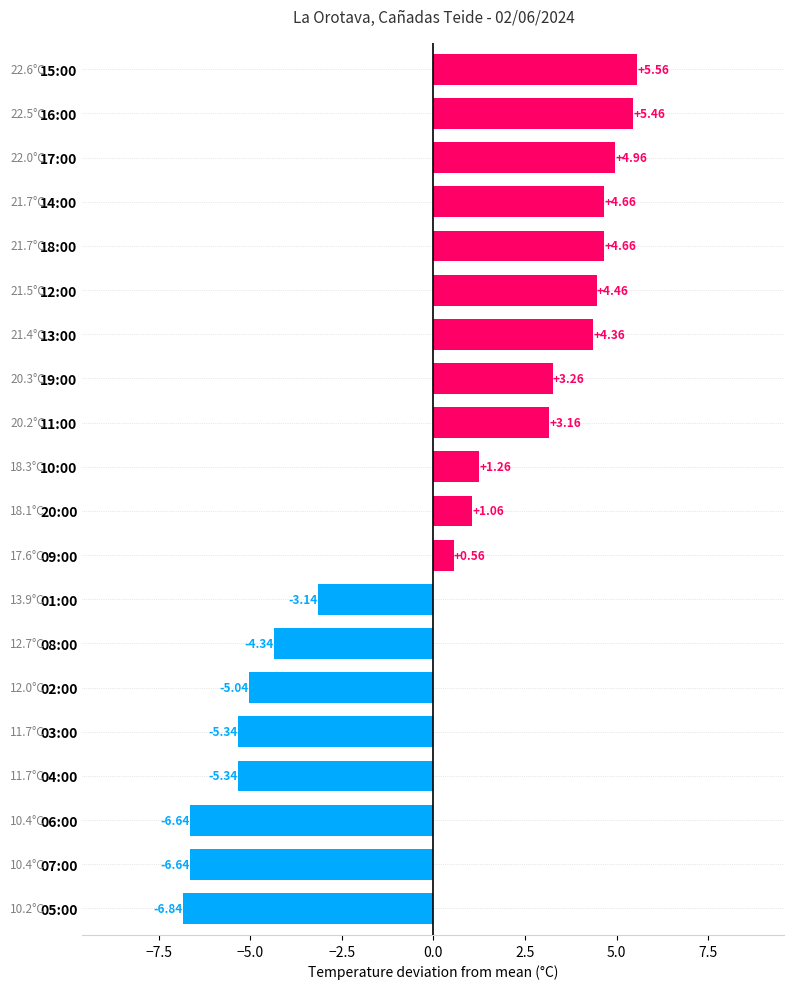

What is the difference between the second highest and second lowest values?

12.1